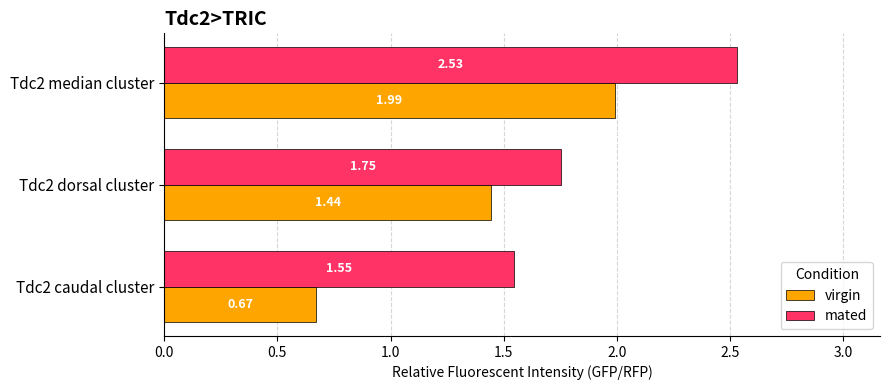

What is the difference between the virgin values at Tdc2 median cluster and Tdc2 caudal cluster?

1.3